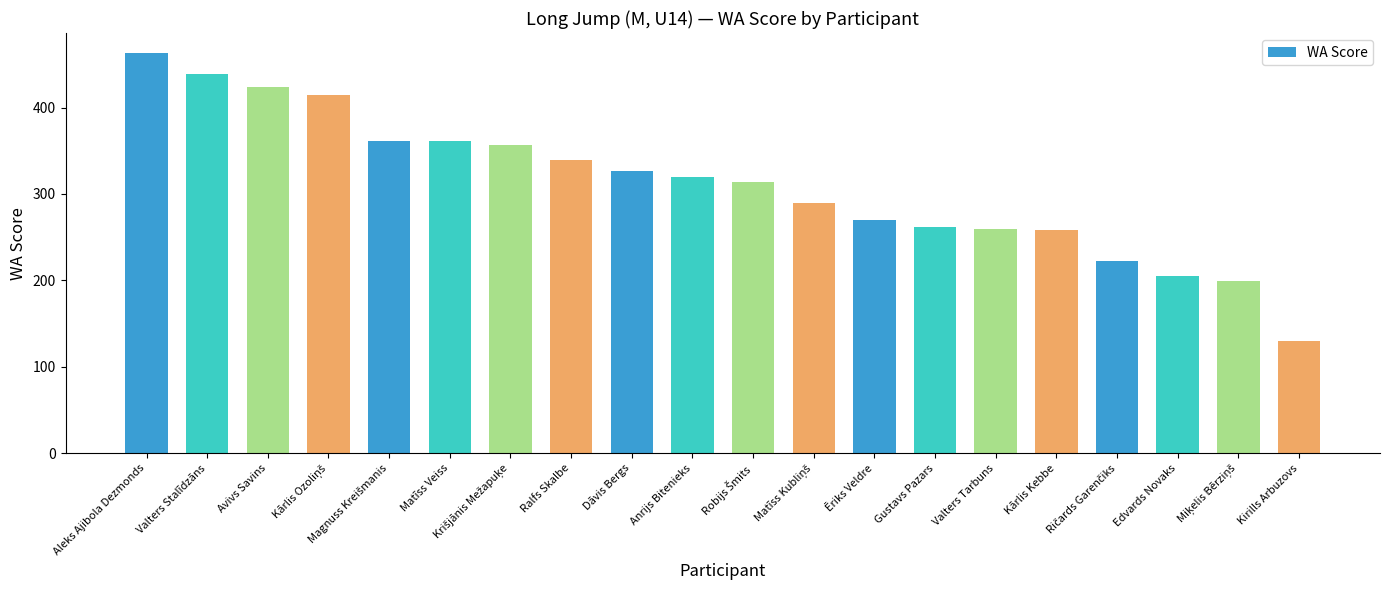

True or false: the data shows 105 at Kārlis Kebbe.

False